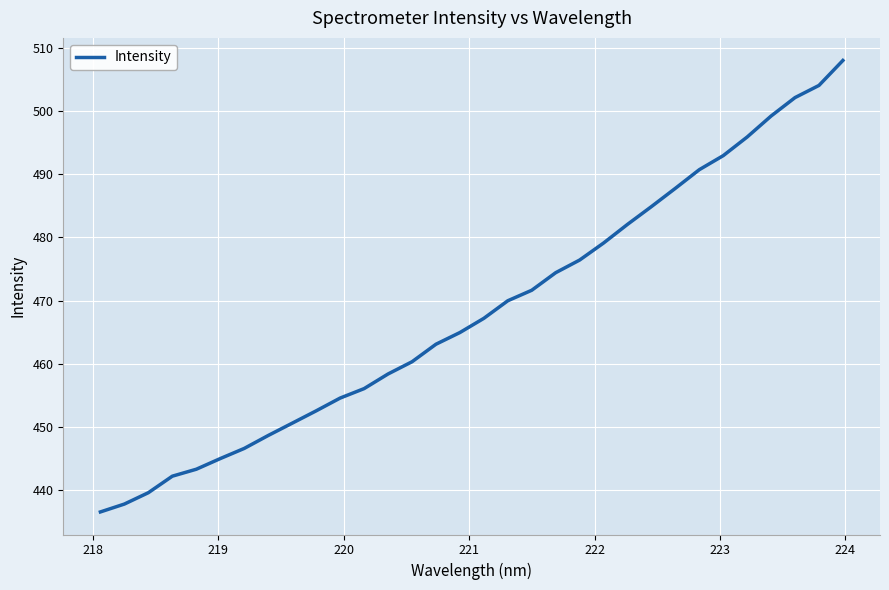

Reading left to right, what are all the values shown in this chart?

436.5	437.8	439.6	442.2	443.3	445.0	446.6	448.6	450.6	452.5	454.6	456.1	458.4	460.3	463.1	464.9	467.2	470.0	471.6	474.4	476.4	479.1	482.1	484.9	487.8	490.7	492.9	495.9	499.2	502.1	504.1	508.0